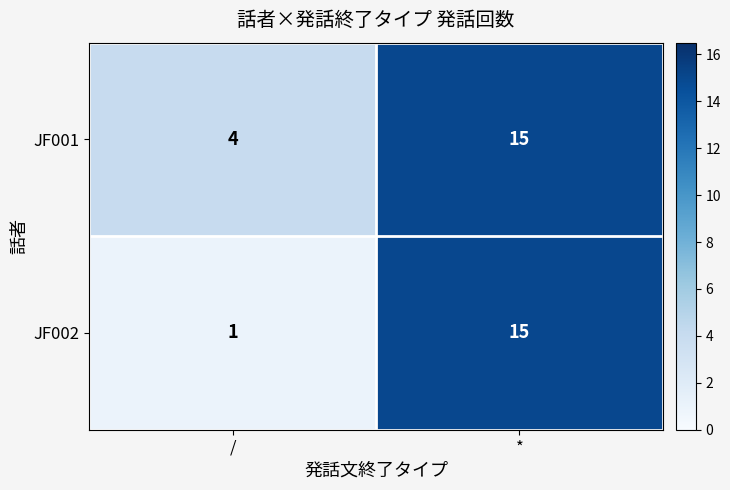

At how many categories does at least one series exceed 5?

1